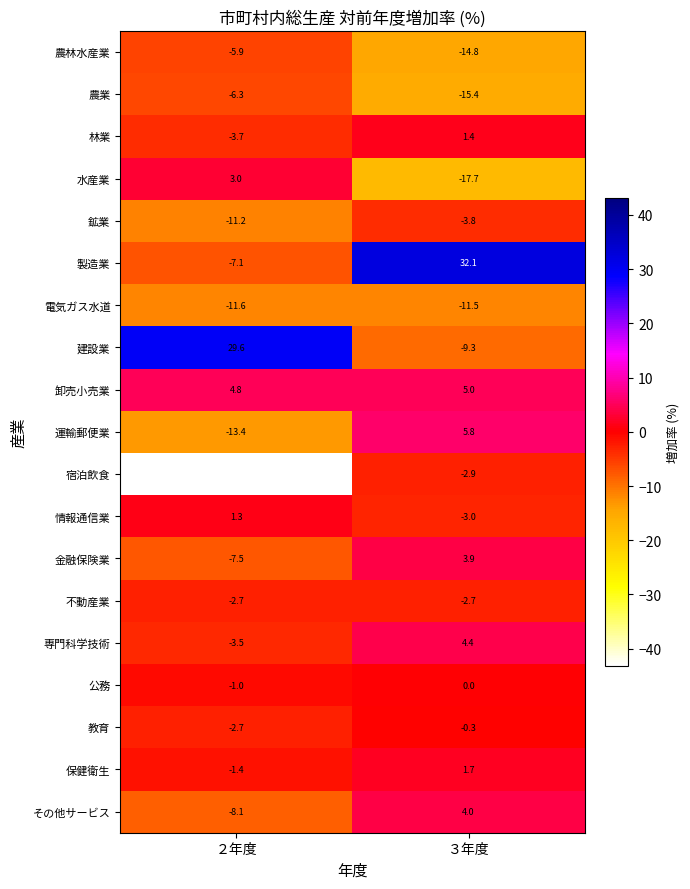

Where is 水産業 nearest to the value -7?

２年度